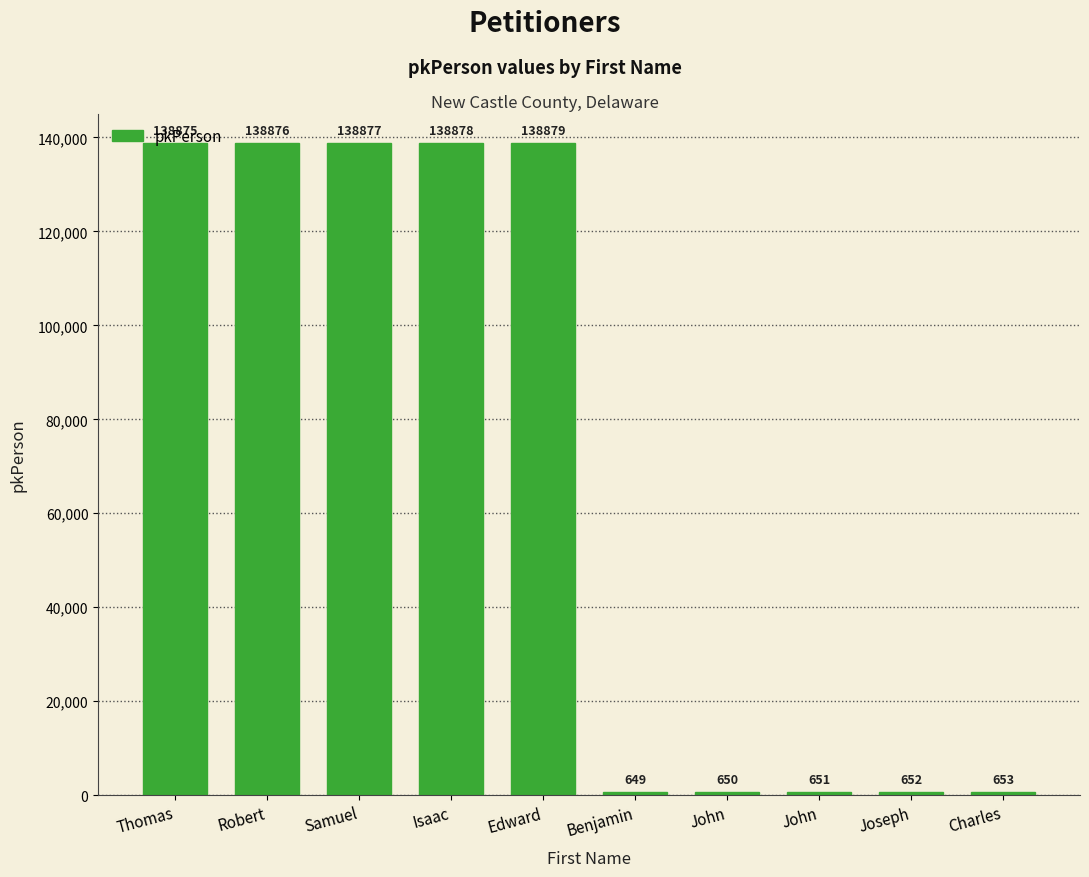

The value at John is 651. True or false?

True